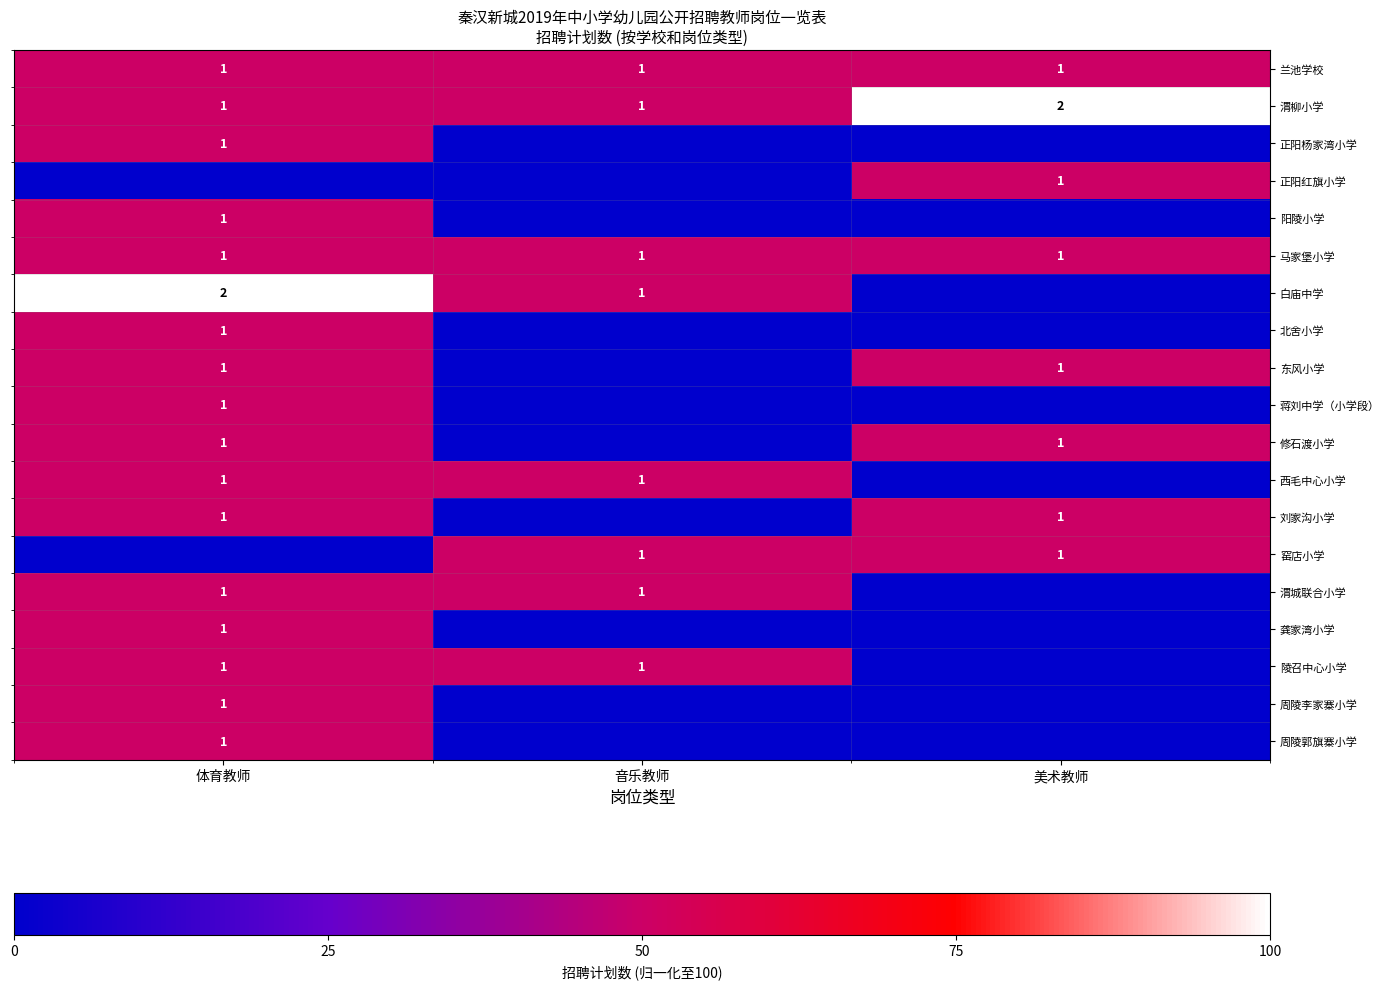

Count the 渭柳小学 values in the range 1 to 2.

3